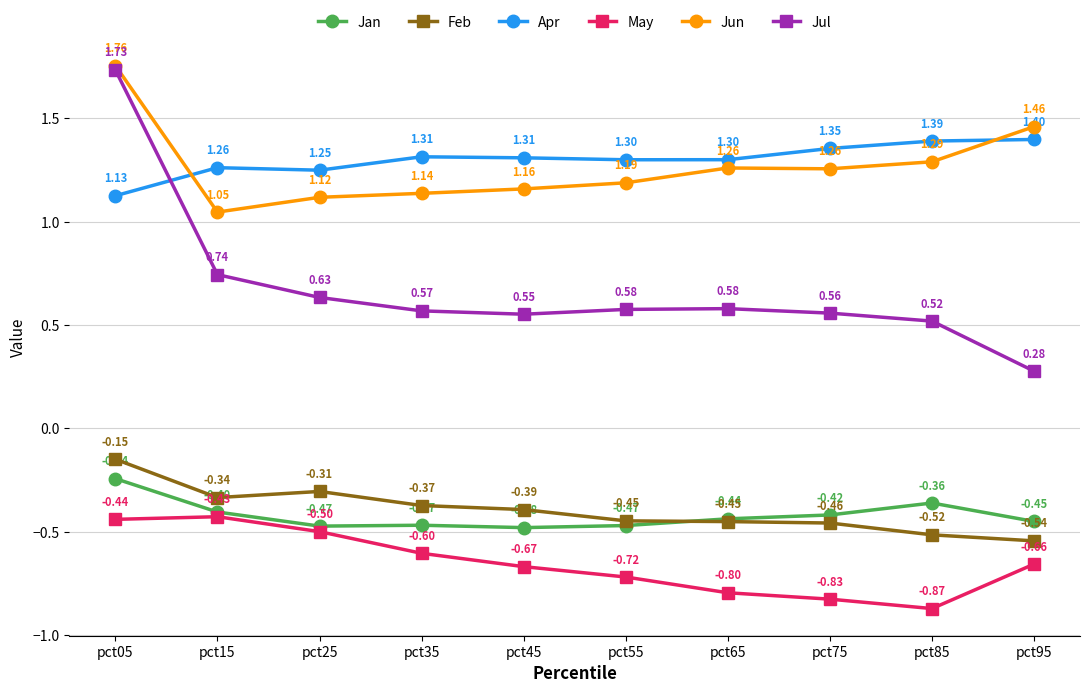

What is the spread (max minus min) of values at pct45?

2.0